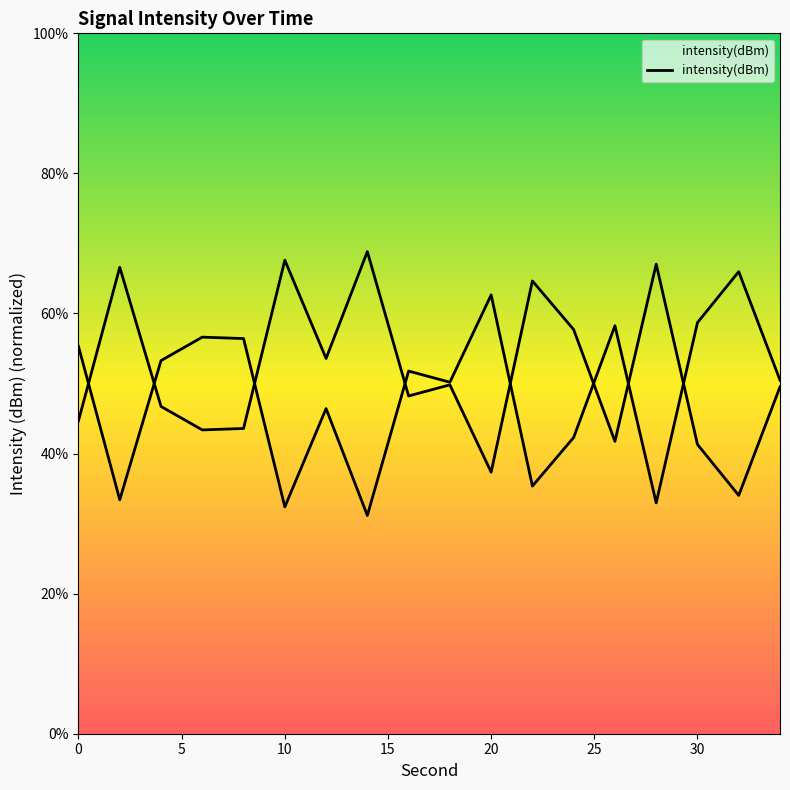

What is the average value?

48.5